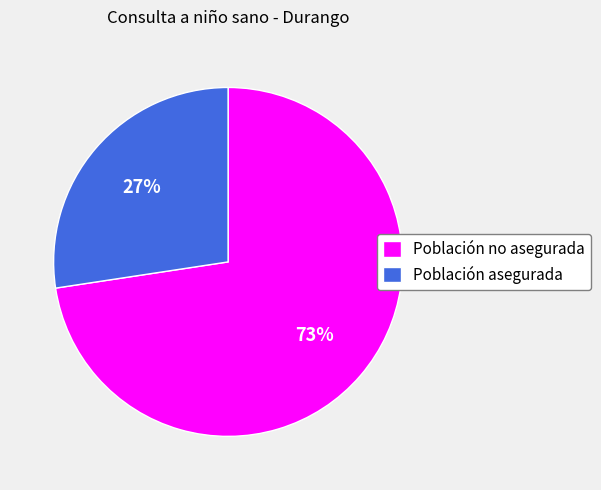

What is the largest slice in the pie chart?

Población no asegurada